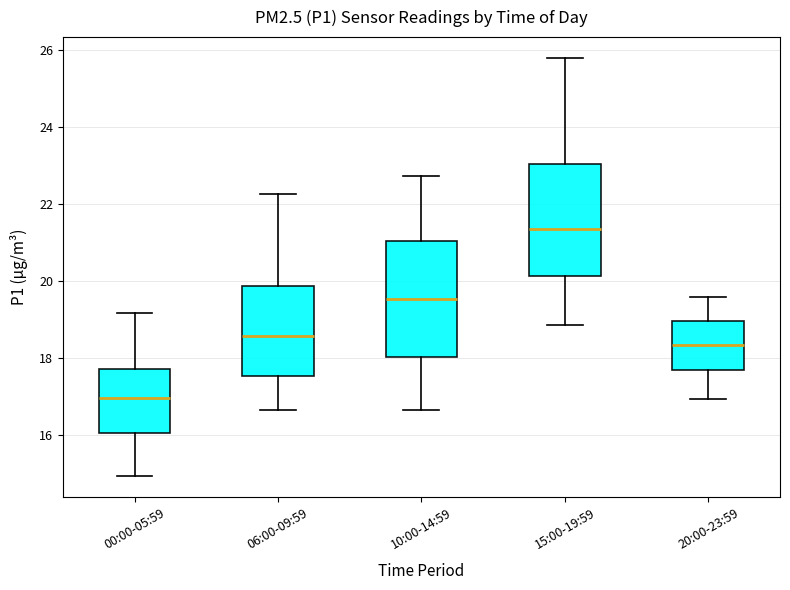

Reading left to right, read every box against the y-axis: the position of its median line, the range the box covers, and the ends of its whiskers. The values are not printed on the chart, so give them approximately, as read against the axis.

00:00-05:59: median 17.0, box 16.0 to 17.8, whiskers 15.0 to 19.2
06:00-09:59: median 18.6, box 17.6 to 19.8, whiskers 16.6 to 22.2
10:00-14:59: median 19.6, box 18.0 to 21.0, whiskers 16.6 to 22.8
15:00-19:59: median 21.4, box 20.2 to 23.0, whiskers 18.8 to 25.8
20:00-23:59: median 18.4, box 17.6 to 19.0, whiskers 17.0 to 19.6